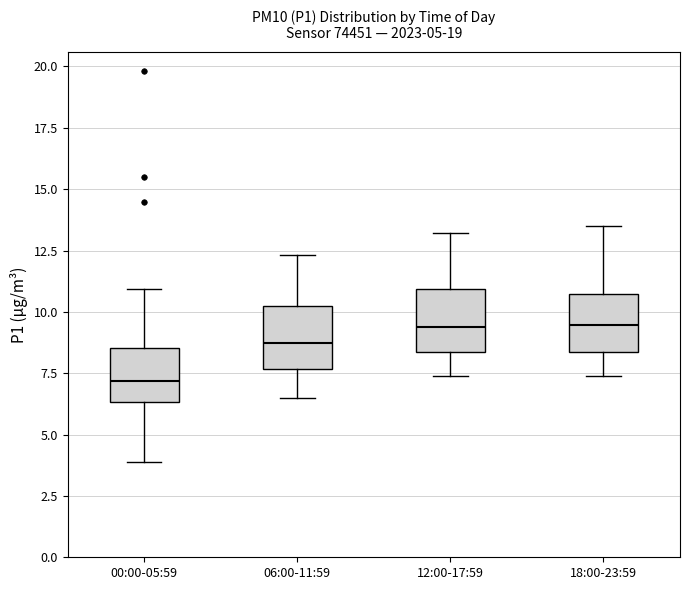

Reading left to right, read every box against the y-axis: the position of its median line, the range the box covers, and the ends of its whiskers. The values are not printed on the chart, so give them approximately, as read against the axis.

00:00-05:59: median 7.0, box 6.5 to 8.5, whiskers 4.0 to 11.0
06:00-11:59: median 9.0, box 7.5 to 10.5, whiskers 6.5 to 12.5
12:00-17:59: median 9.5, box 8.5 to 11.0, whiskers 7.5 to 13.0
18:00-23:59: median 9.5, box 8.5 to 10.5, whiskers 7.5 to 13.5